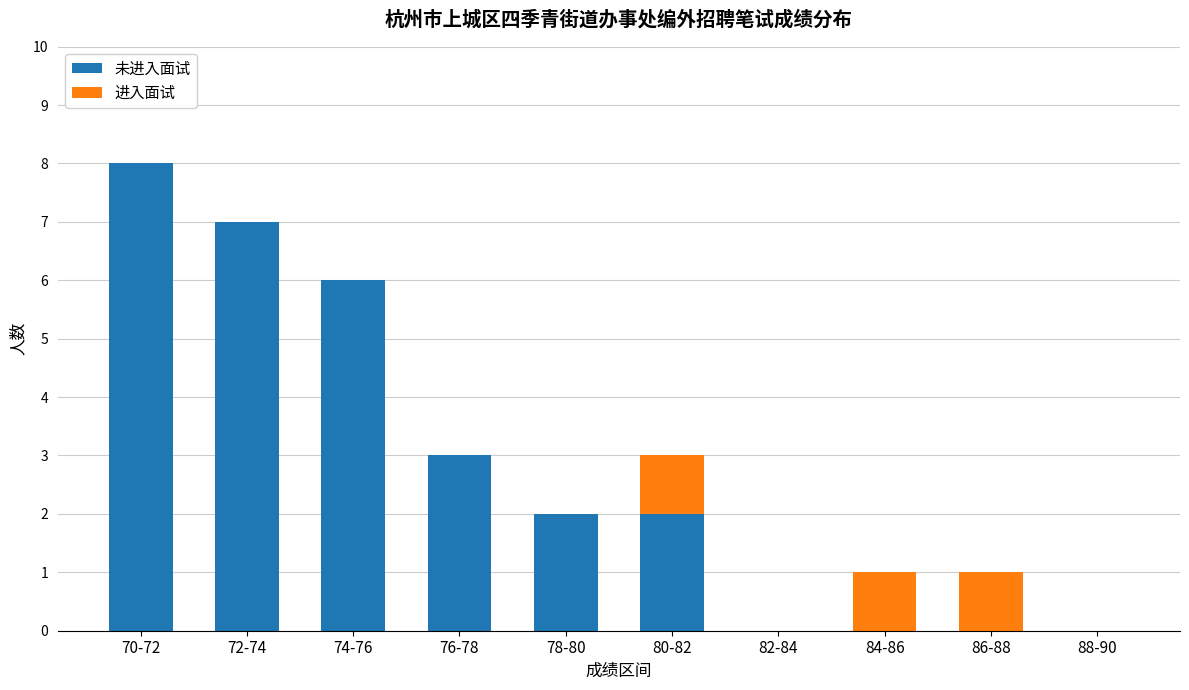

What are all the series names shown in the legend?

未进入面试, 进入面试